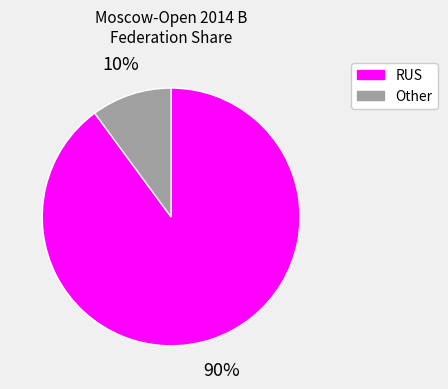

How many slices are in this pie chart?

2